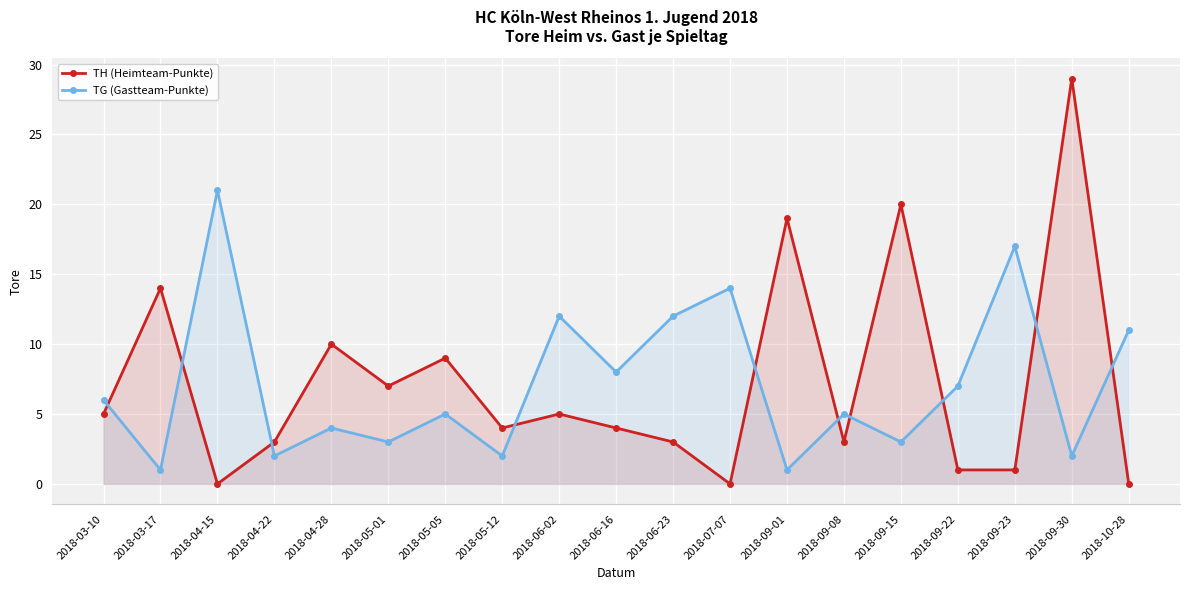

How many times do TH (Heimteam-Punkte) and TG (Gastteam-Punkte) cross each other?

10